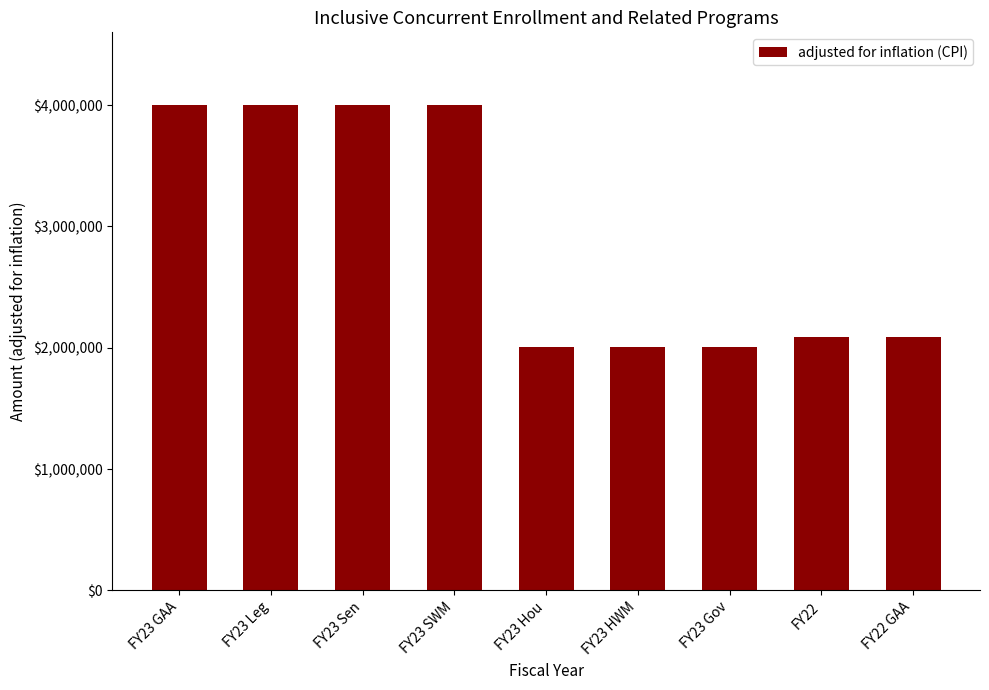

What is the minimum value shown in the chart?

2005111